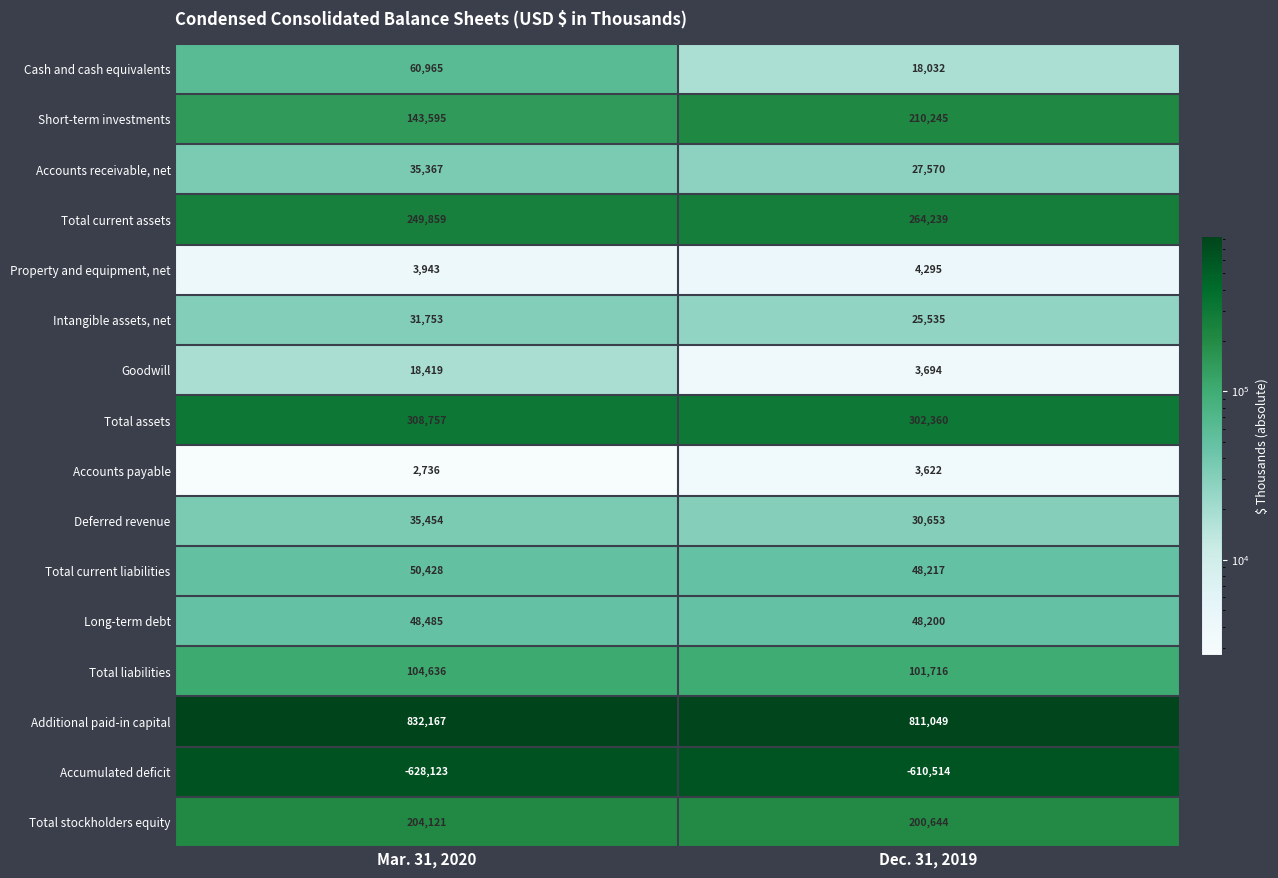

Between Mar. 31, 2020 and Dec. 31, 2019, which series saw the biggest shift?

Short-term investments